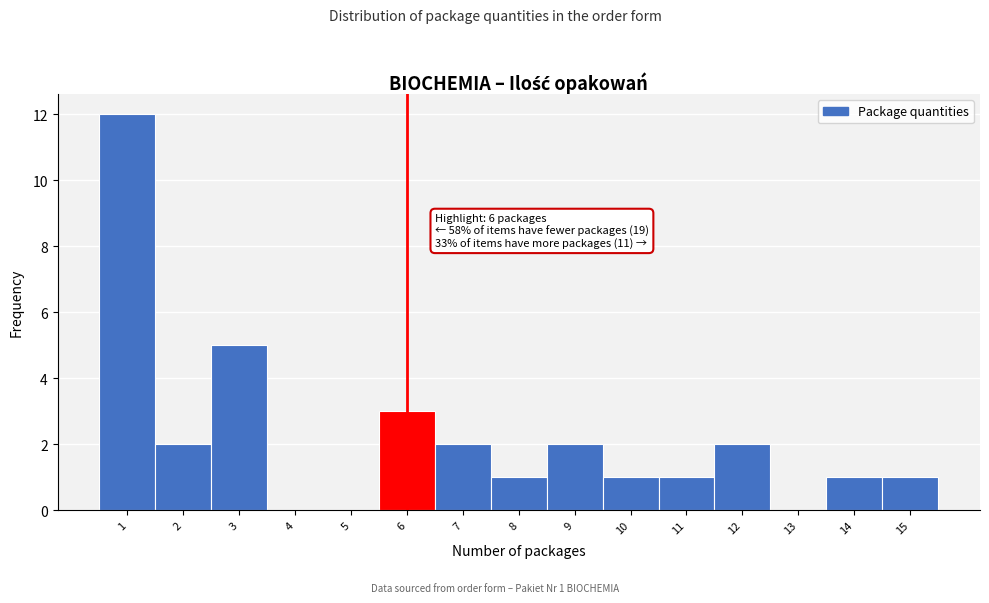

Which range on the x-axis has the tallest bar?

0.5 to 1.5